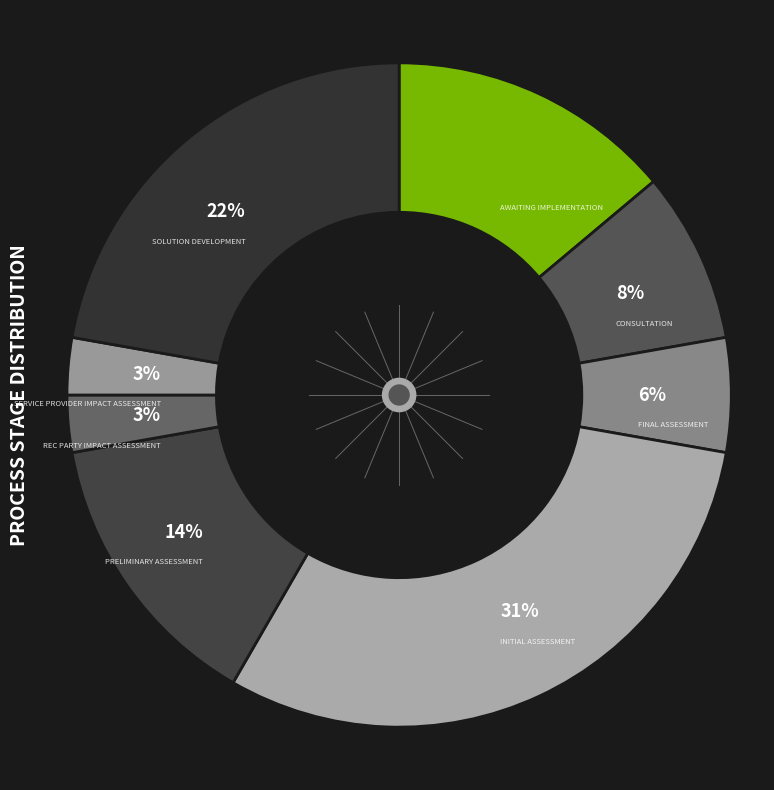

How many segments does this pie chart have?

8